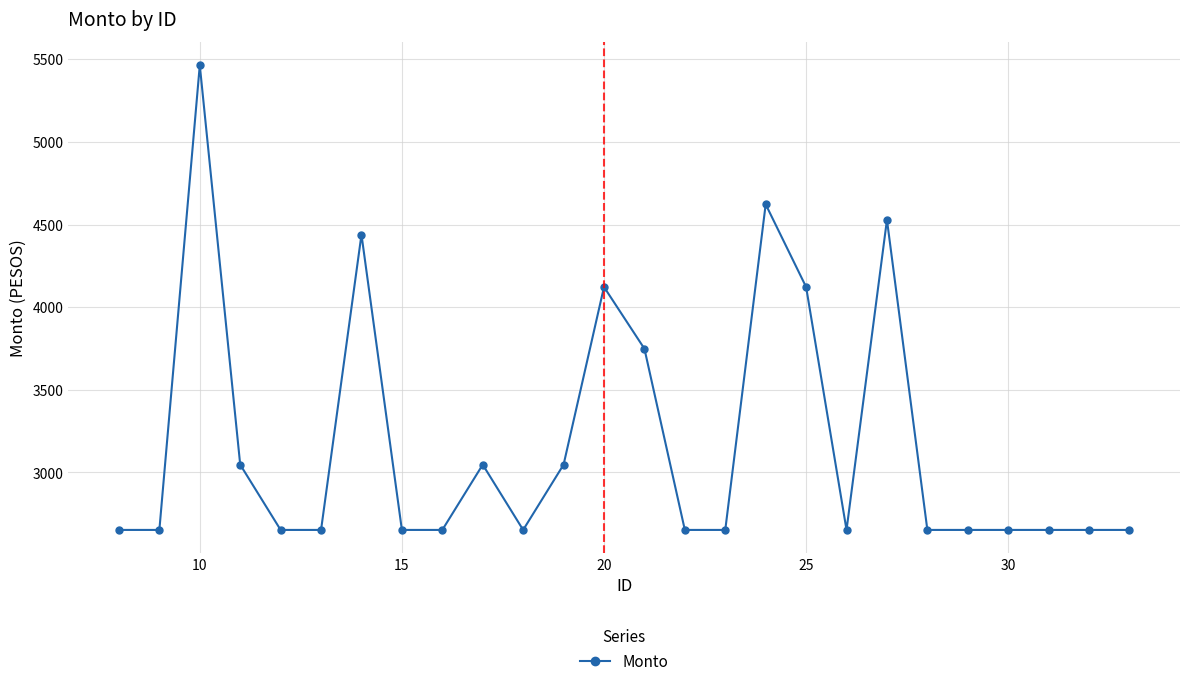

True or false: the data has more than 2 interior local peaks.

True